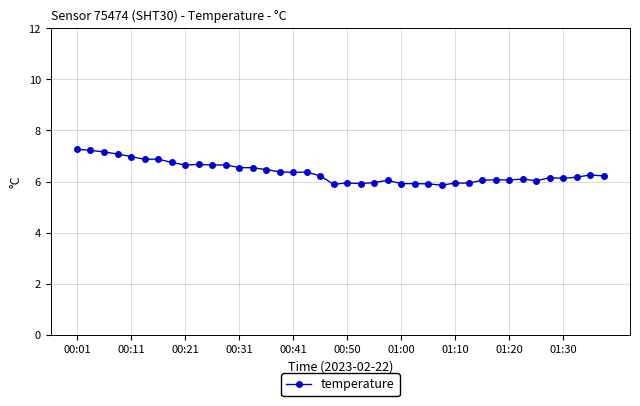

What is the value of the 35th point from the left?

6.0